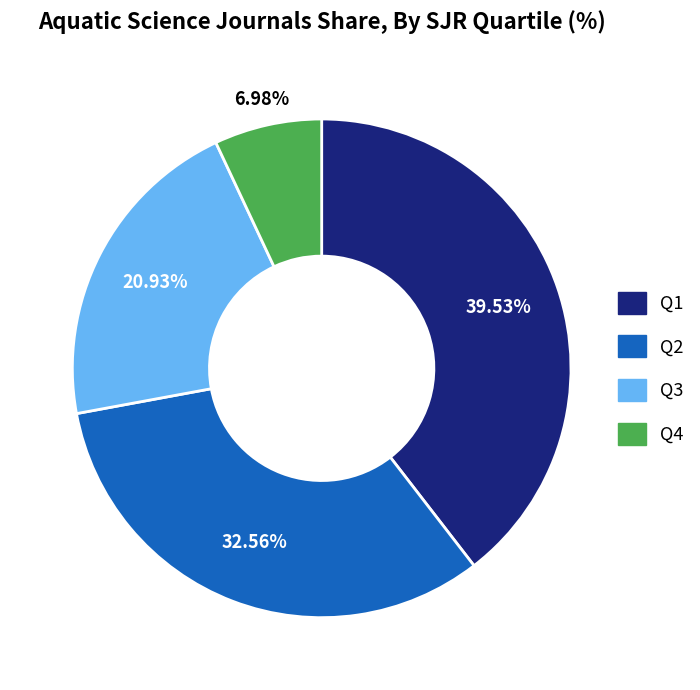

How much of the chart is everything except Q4?

93.0%